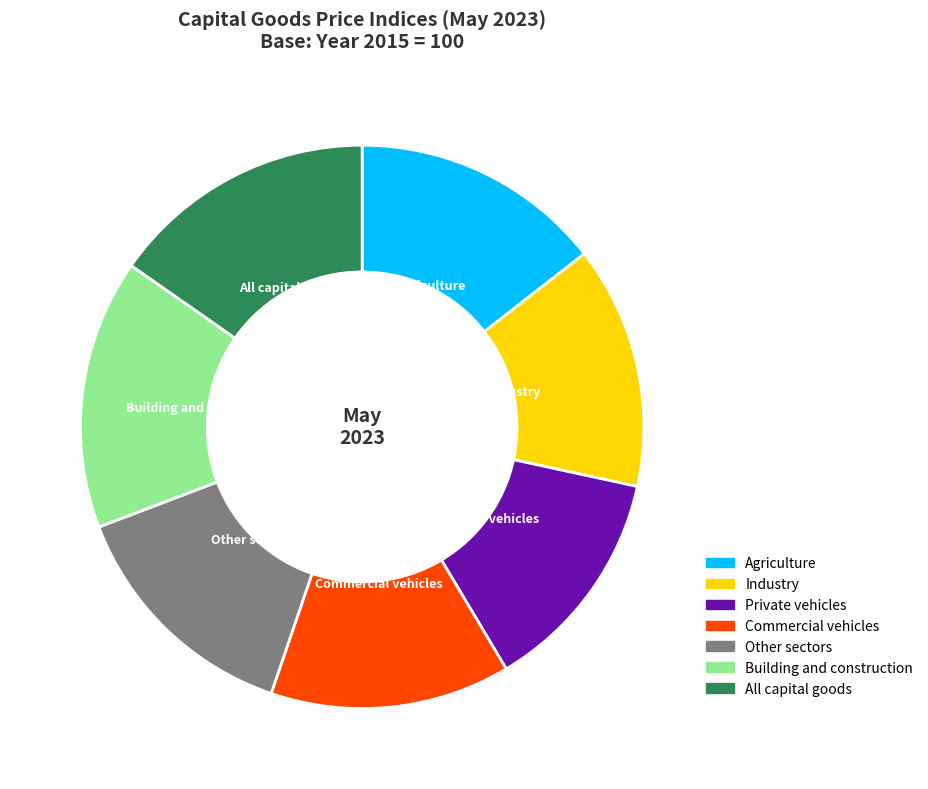

Which has a higher value, Other sectors or All capital goods?

All capital goods